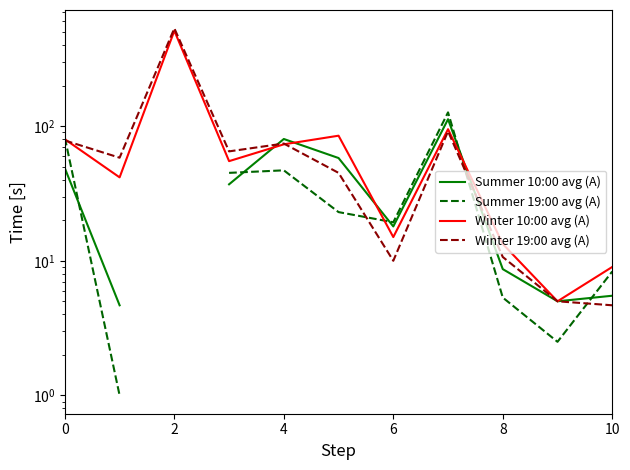

The Winter 10:00 avg (A) series shows 3.0 at 9. True or false?

False